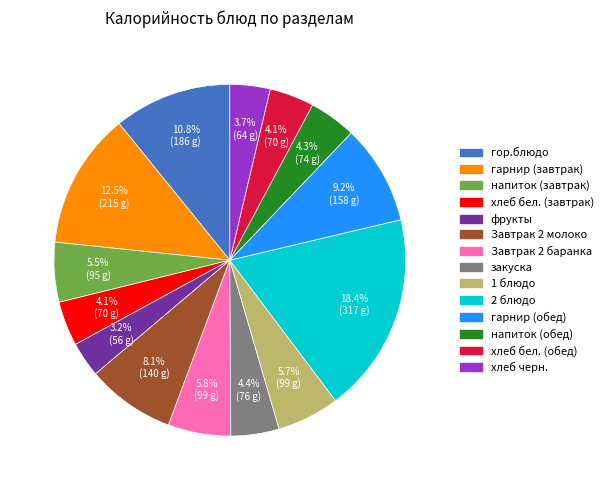

Does Завтрак 2 молоко account for over 50% of the chart?

No